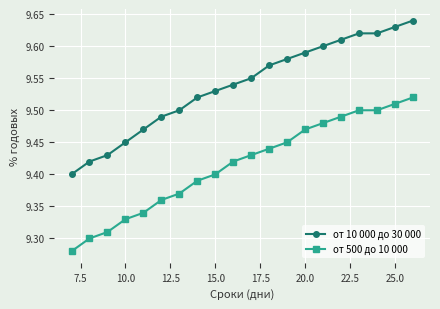

What is the difference between the maximum and minimum values in the от 500 до 10 000 series?

0.2